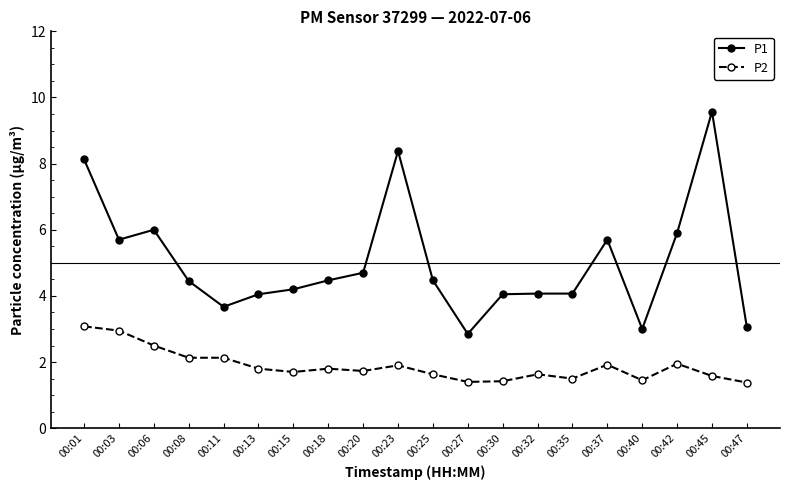

Is this an area chart (filled region under the line)?

No